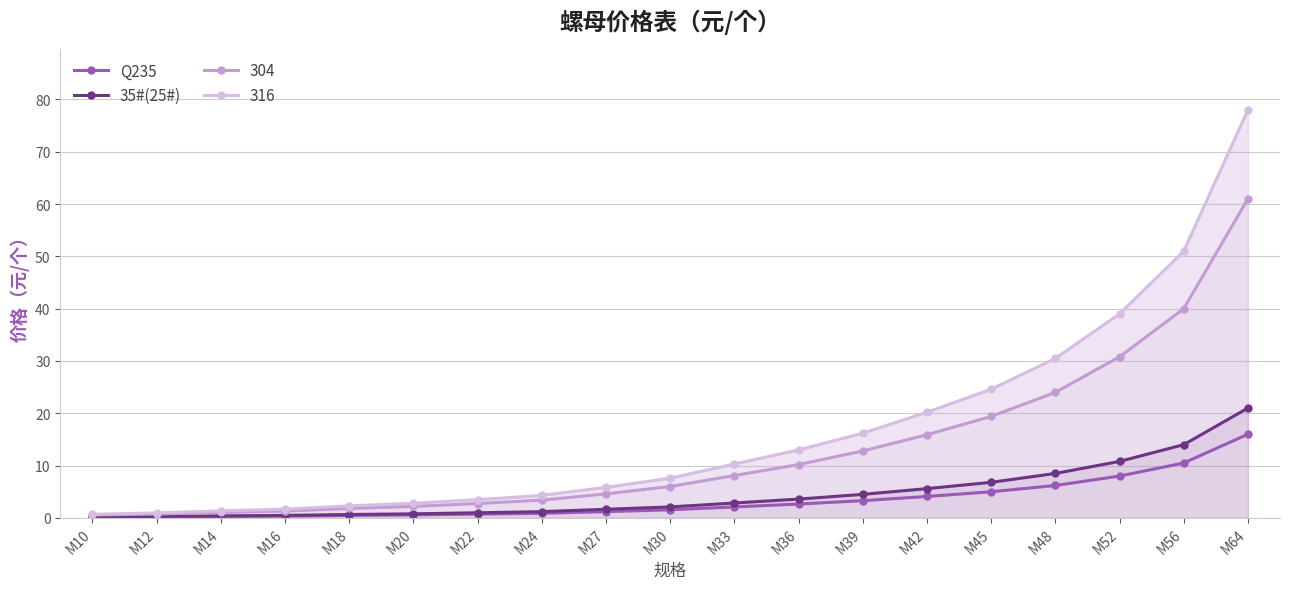

Is the value of 35#(25#) at M20 greater than the value of 304 at M24?

No